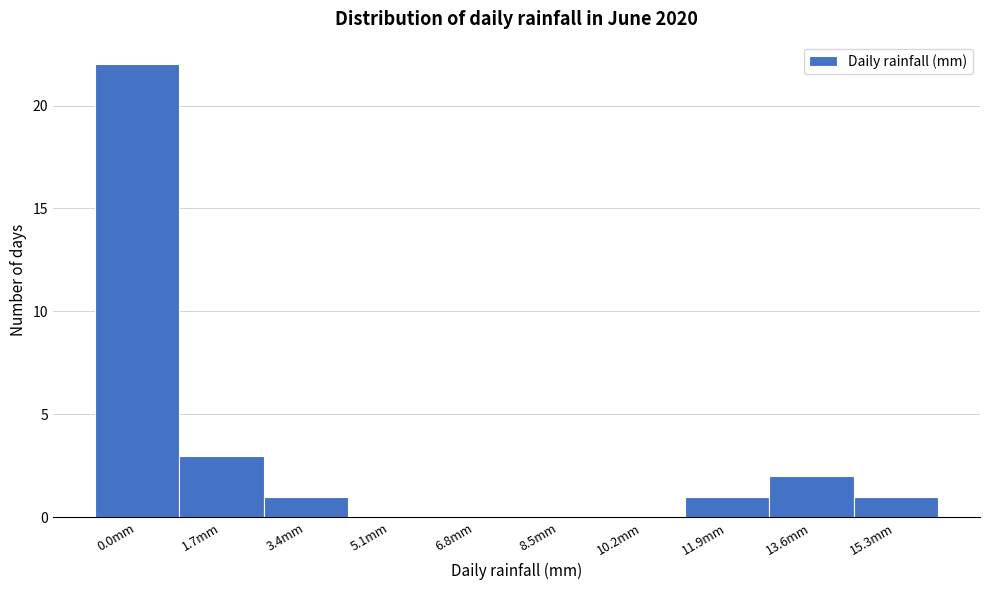

Reading right to left, extract all data points from this chart.

15.3mm=1	13.6mm=2	11.9mm=1	10.2mm=0	8.5mm=0	6.8mm=0	5.1mm=0	3.4mm=1	1.7mm=3	0.0mm=22